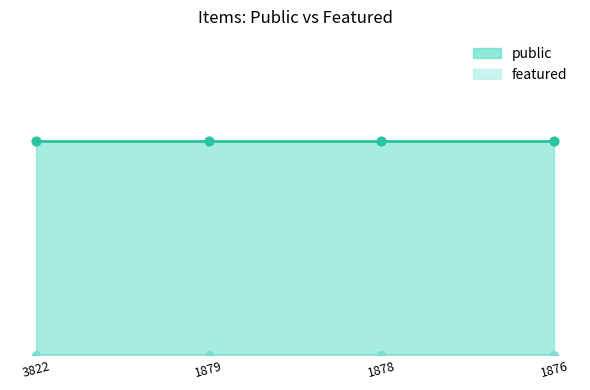

Which series has the largest total across all categories?

public_line